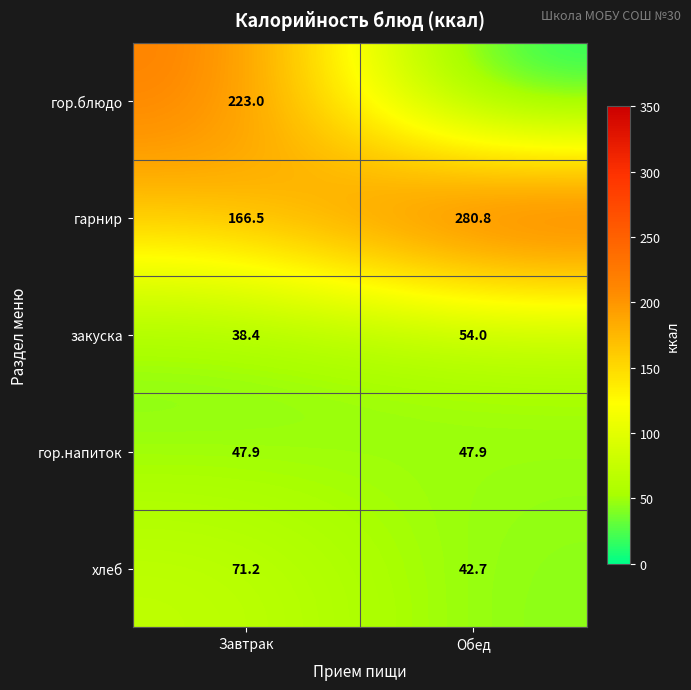

What is the difference between the maximum and minimum values in the закуска series?

15.6